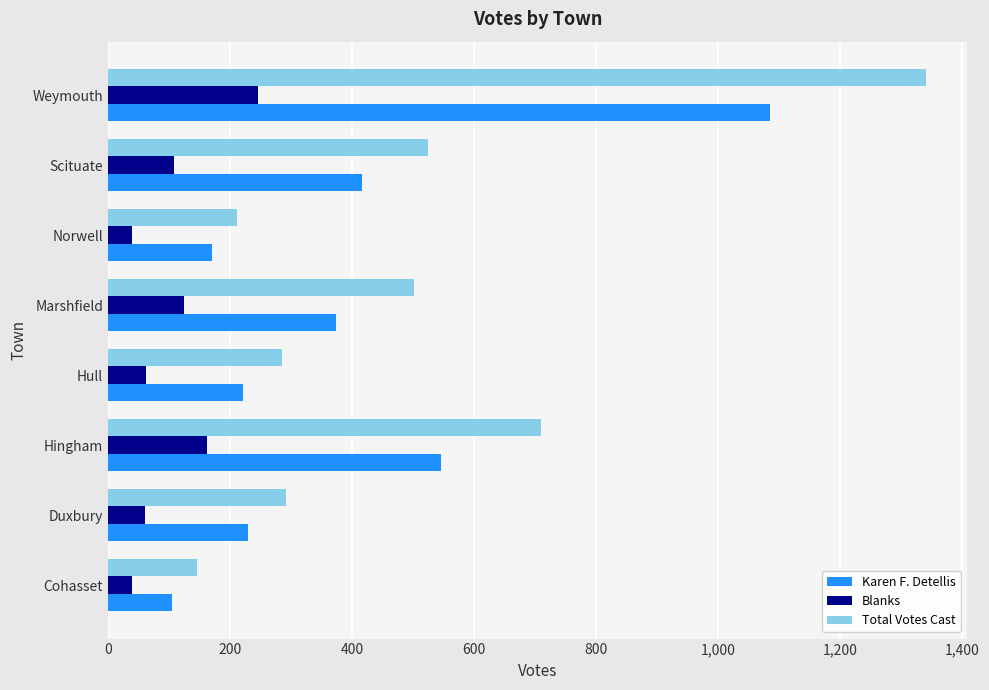

At which category does the chart reach its peak across all series?

Weymouth